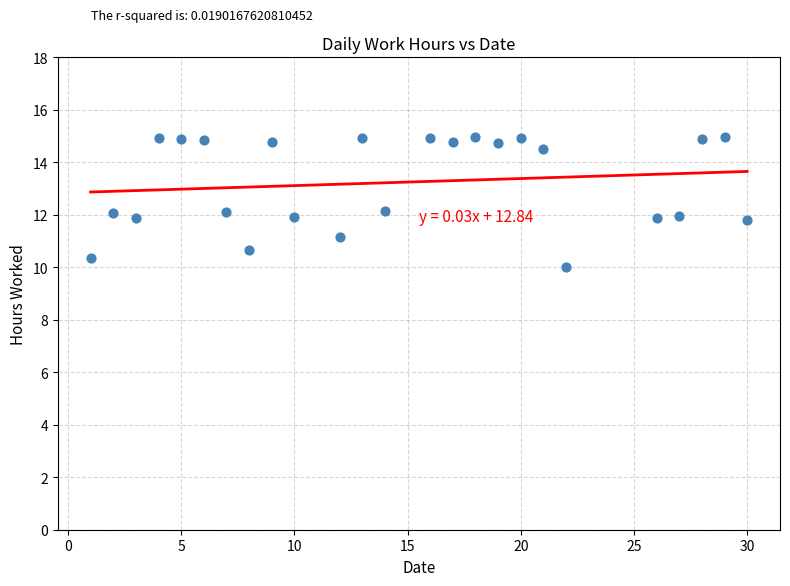

What is the range of X values (max minus min)?

29.0